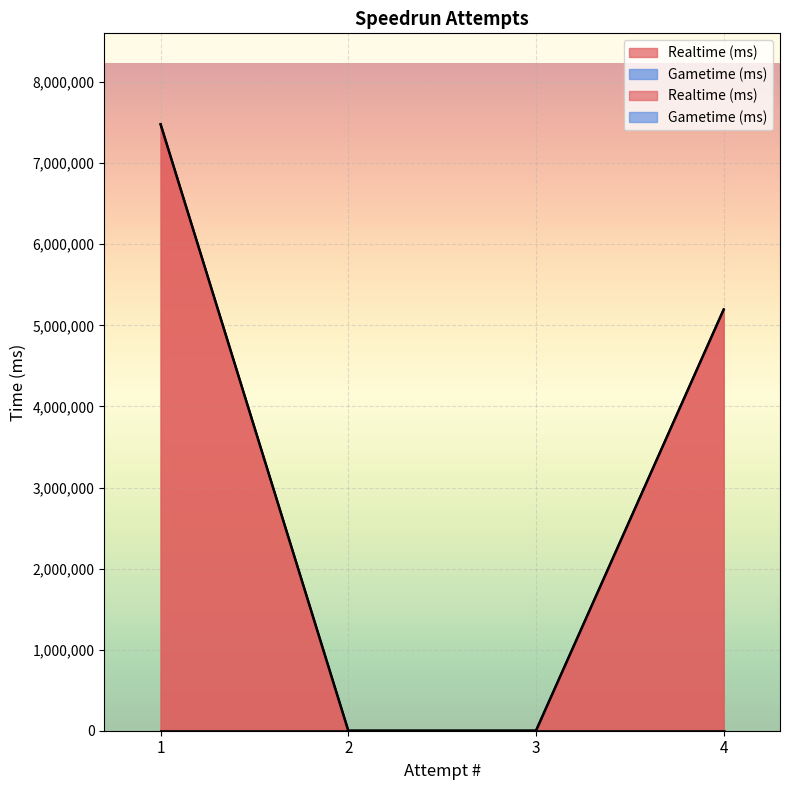

Which category has the highest value across all series?

1